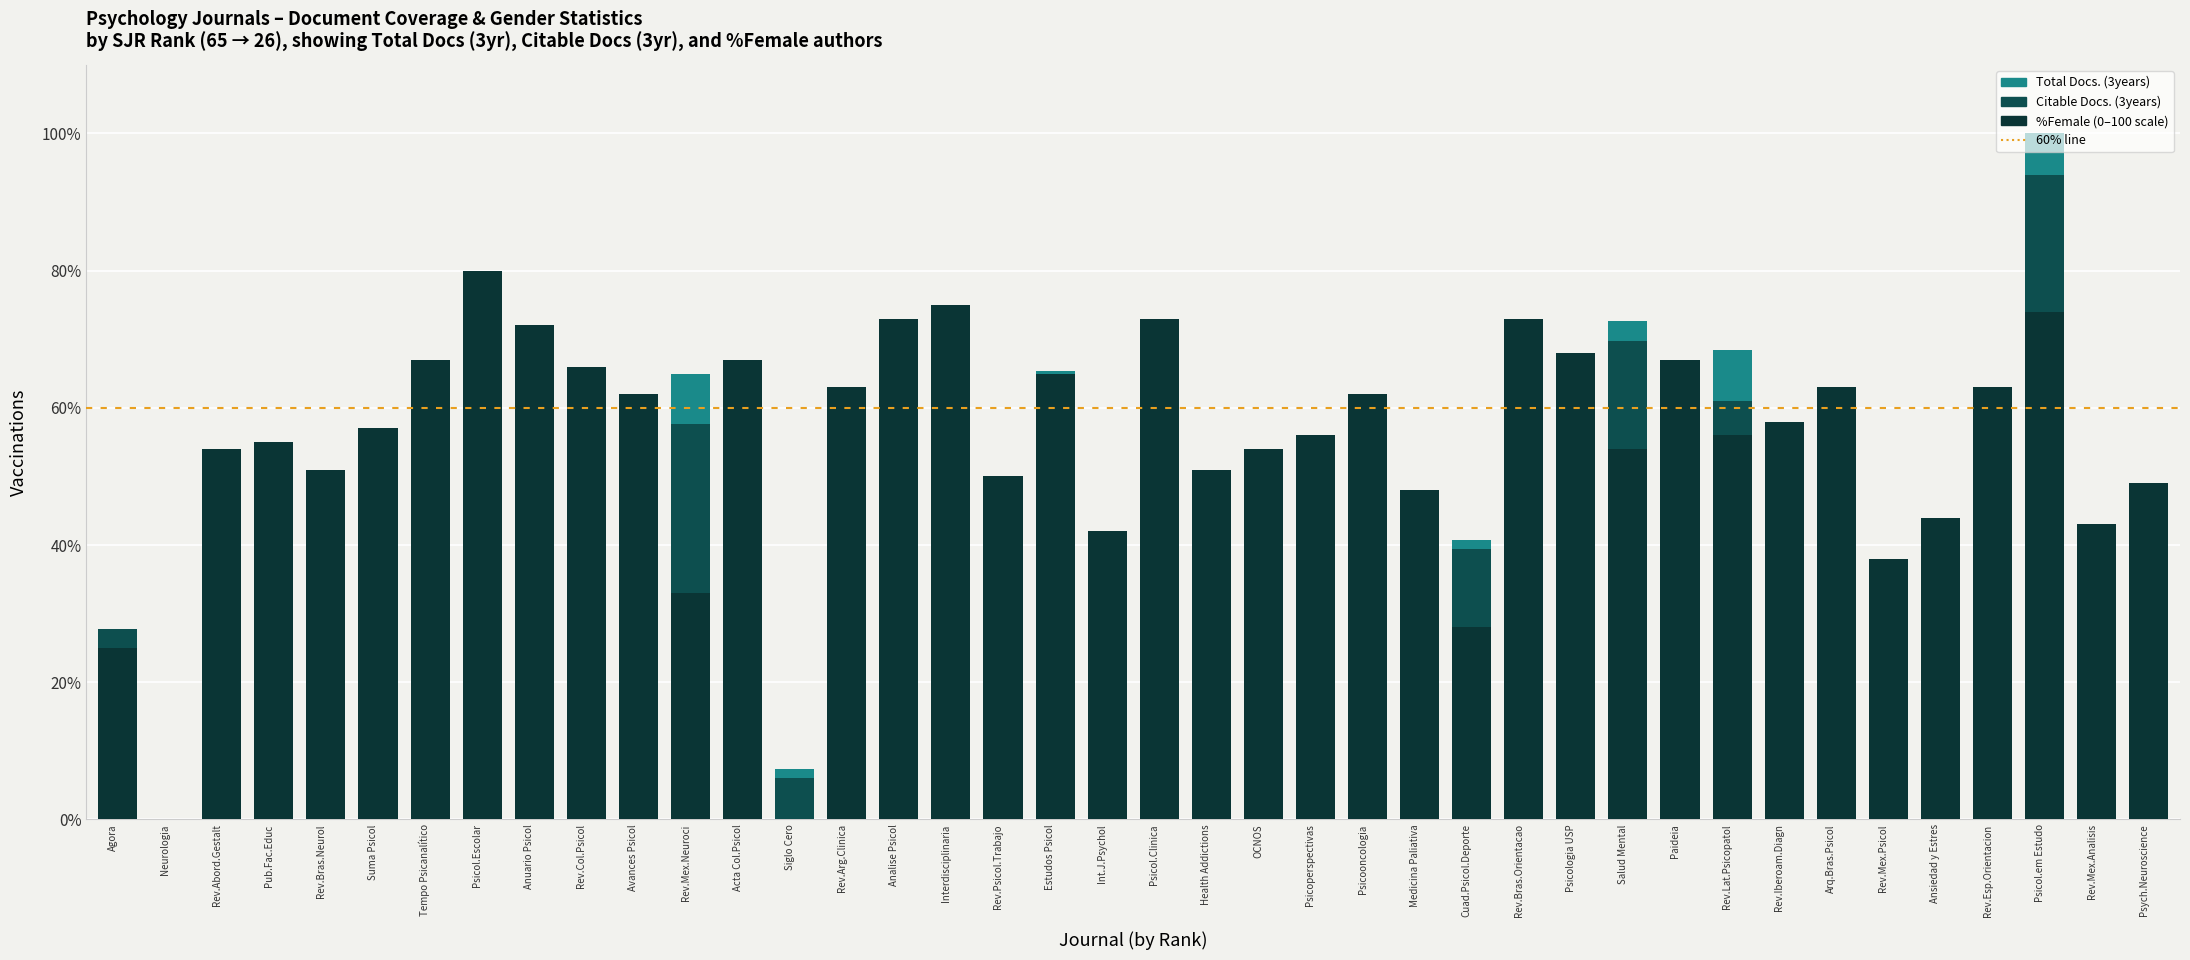

What is the average value of the %Female series?

54.5